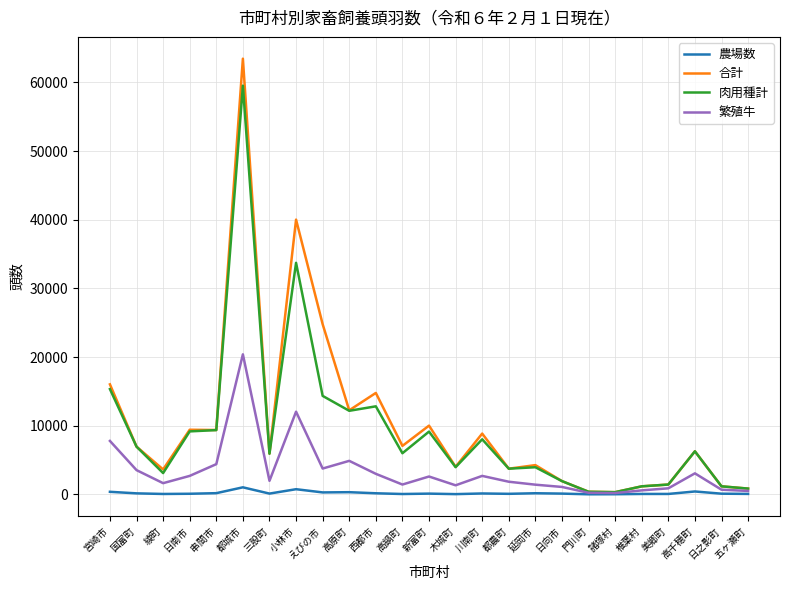

At which category is the sum across all series the highest?

都城市